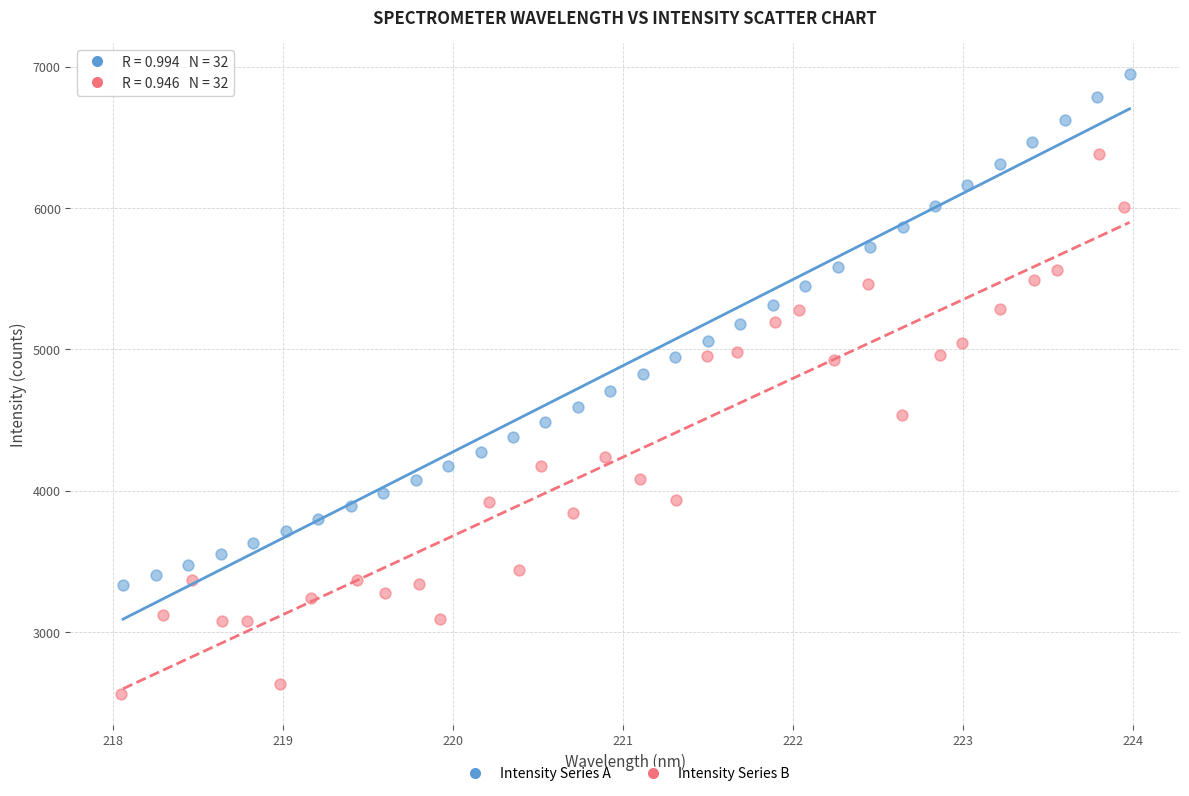

Which series has the largest Y range (max minus min)?

Intensity Series B